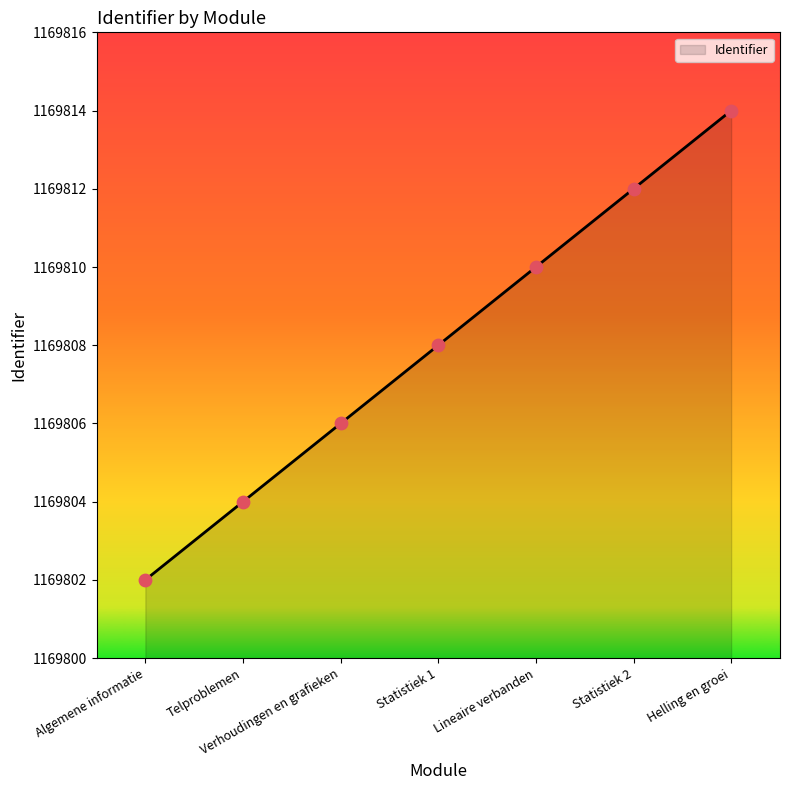

What is the ratio of the value at Algemene informatie to the value at Lineaire verbanden?

1.0